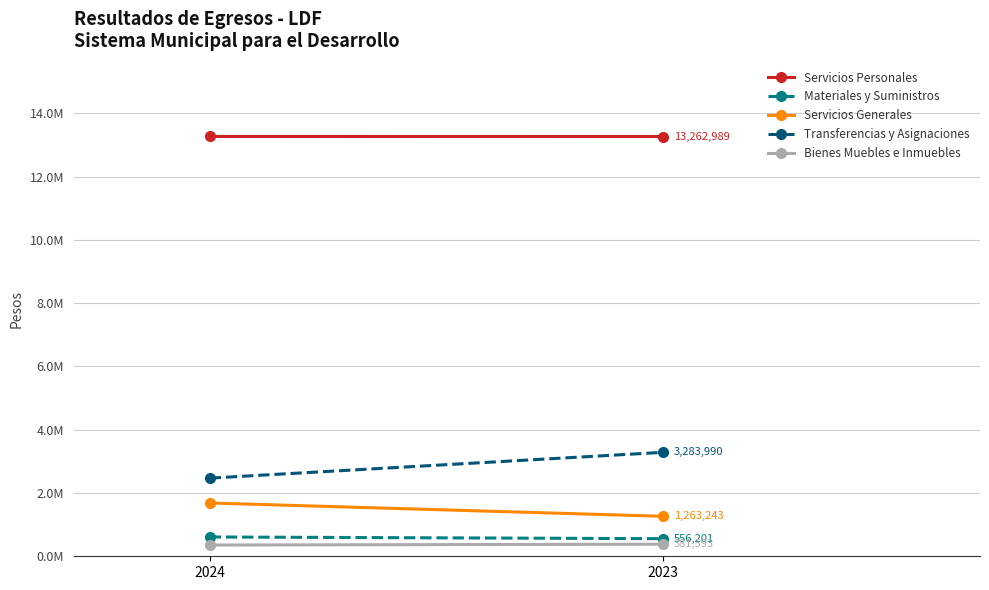

Which series has the widest spread of values?

Transferencias y Asignaciones